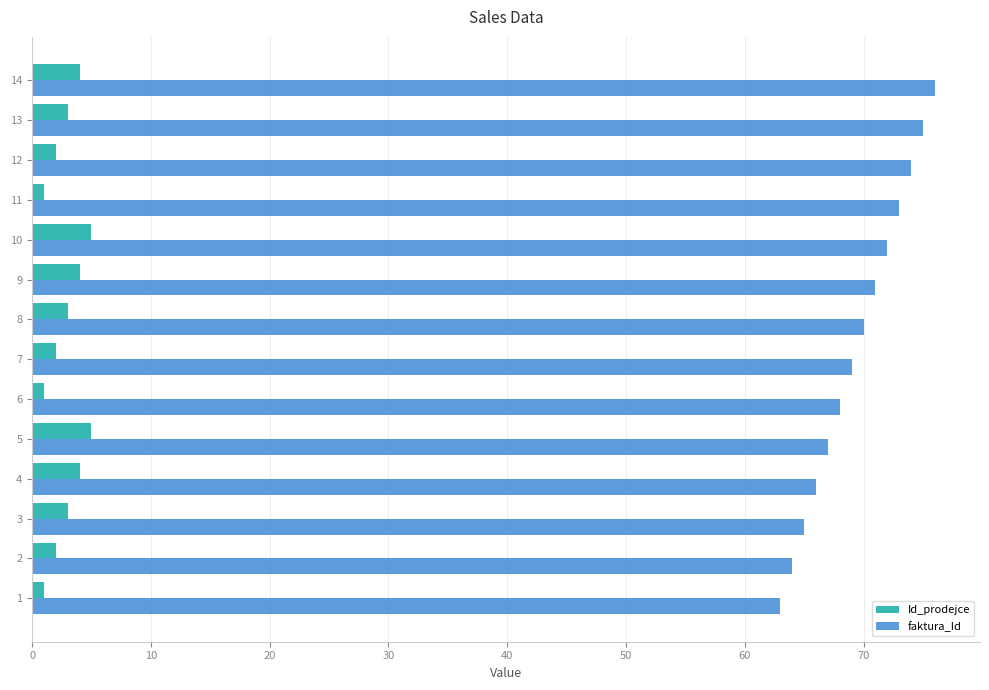

What is the lowest value of the faktura_Id series?

63